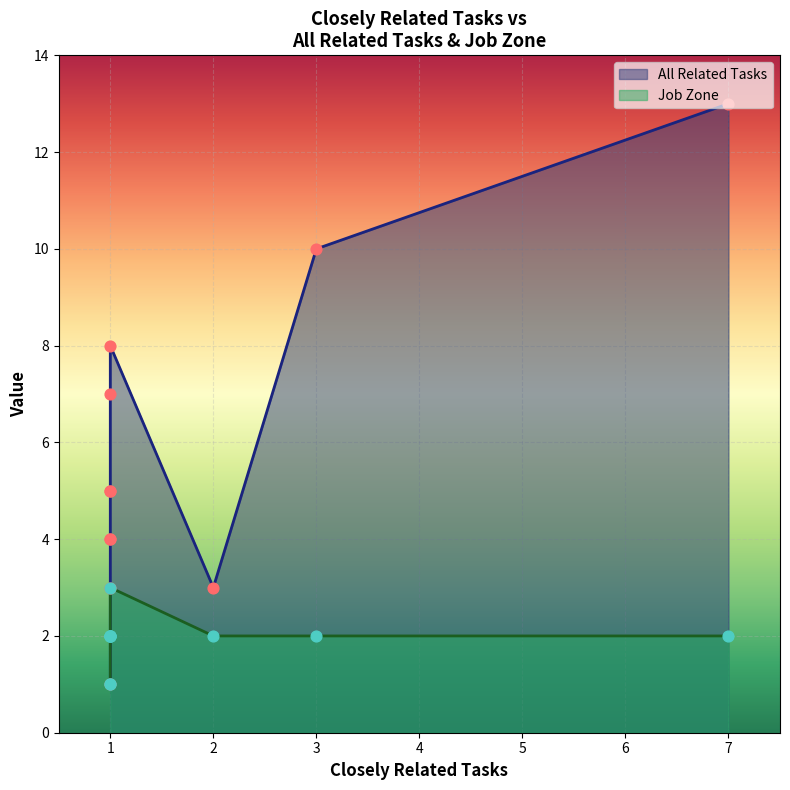

What are all the series names shown in the legend?

All Related Tasks, Job Zone